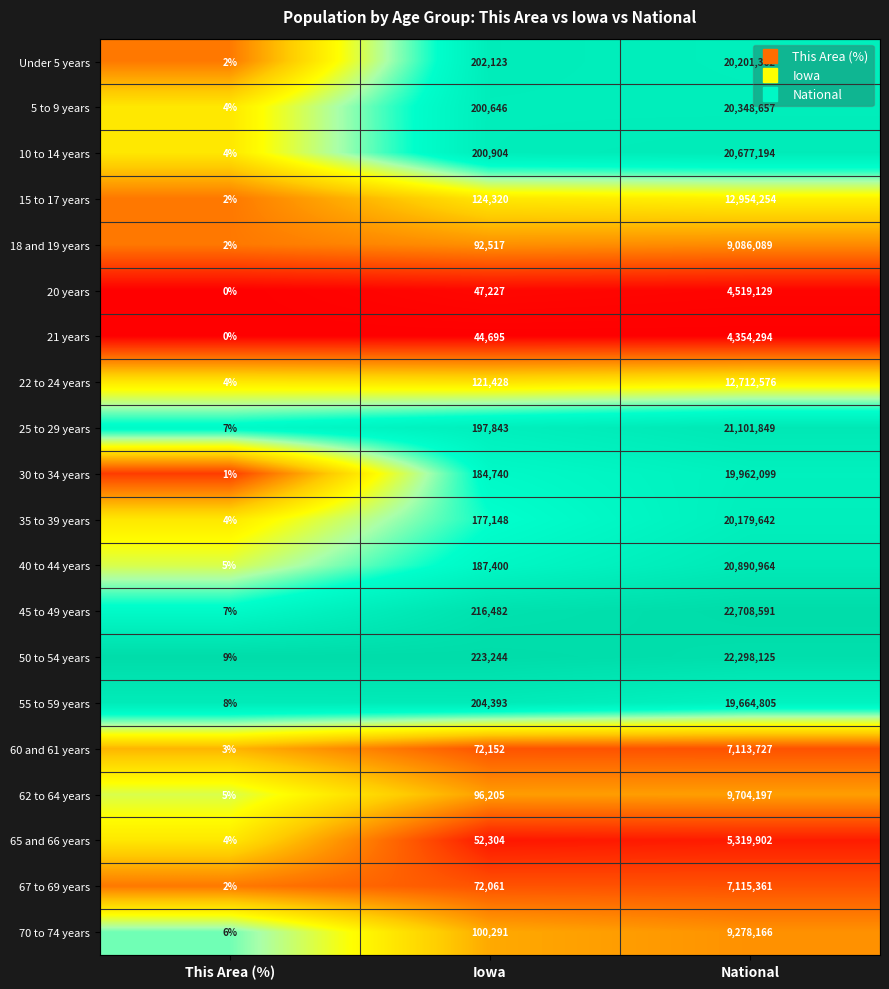

Count the number of data series in this chart.

20